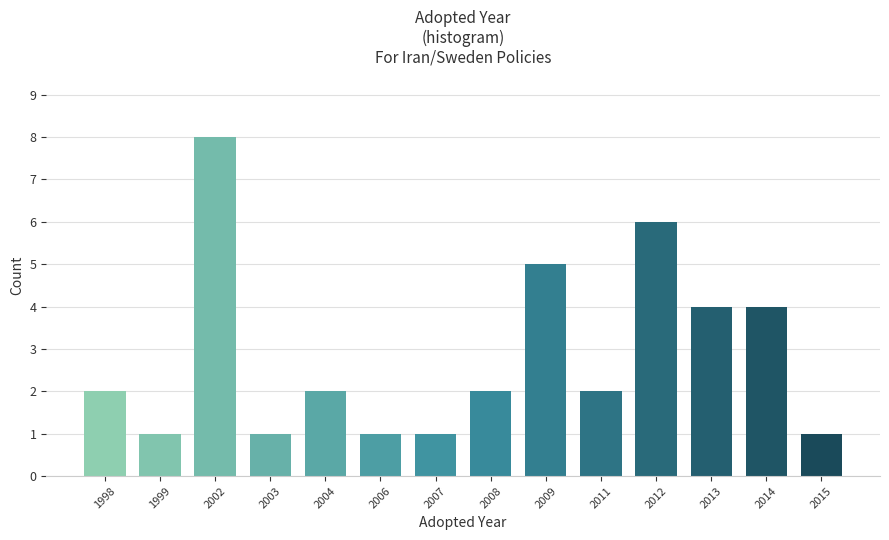

Reading left to right, transcribe all the data shown in this chart.

2	1	8	1	2	1	1	2	5	2	6	4	4	1